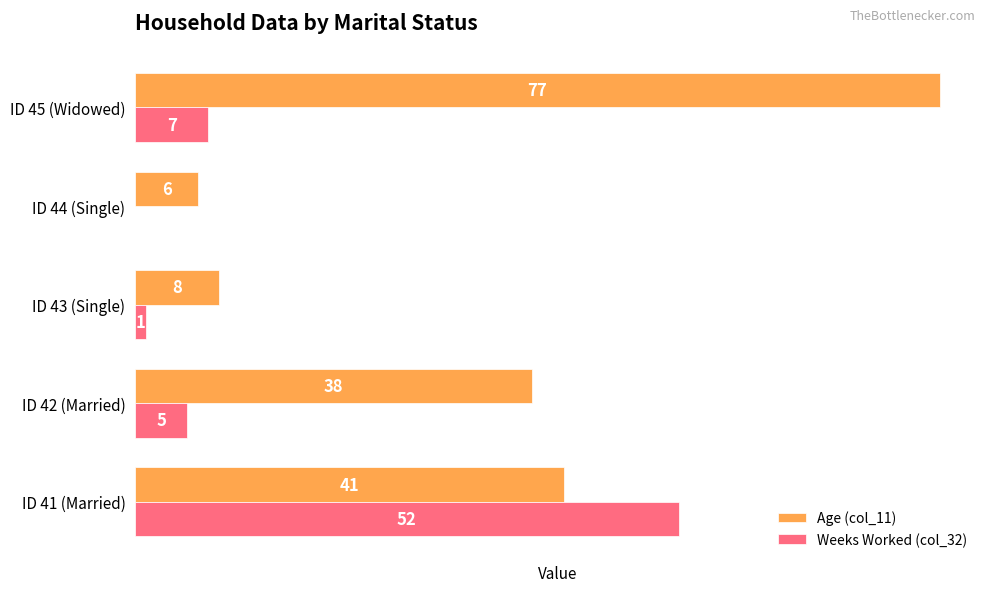

Where is Age (col_11) nearest to the value 41?

ID 41 (Married)